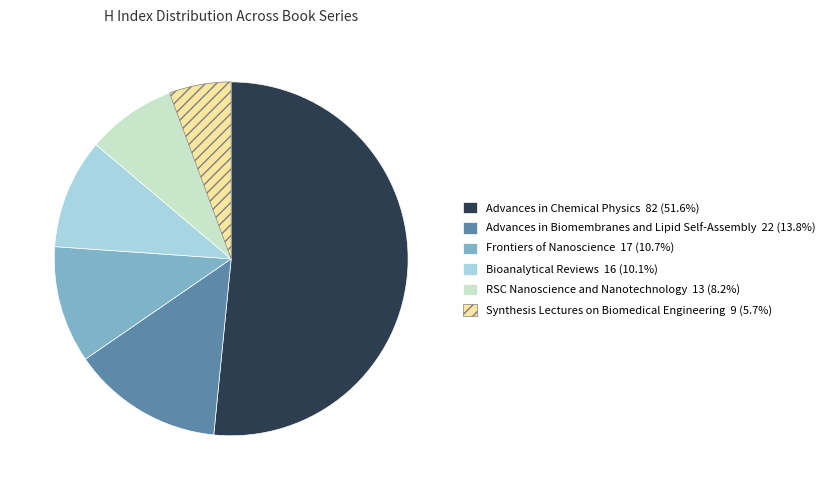

Is it true that Frontiers of Nanoscience is 11% of the pie?

True